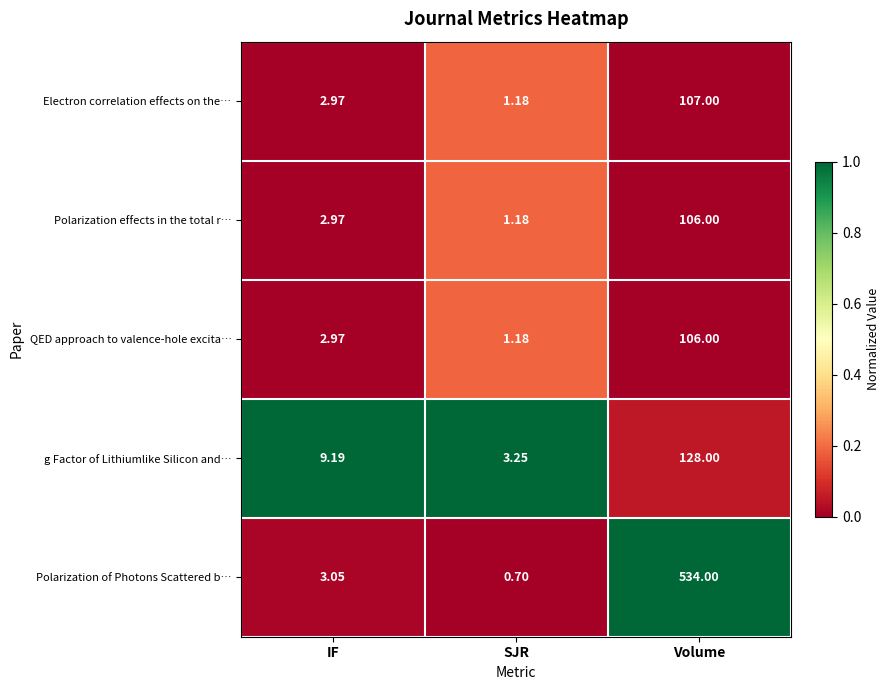

List the labels in order of Polarization of Photons Scattered b… value, smallest first.

SJR, IF, Volume